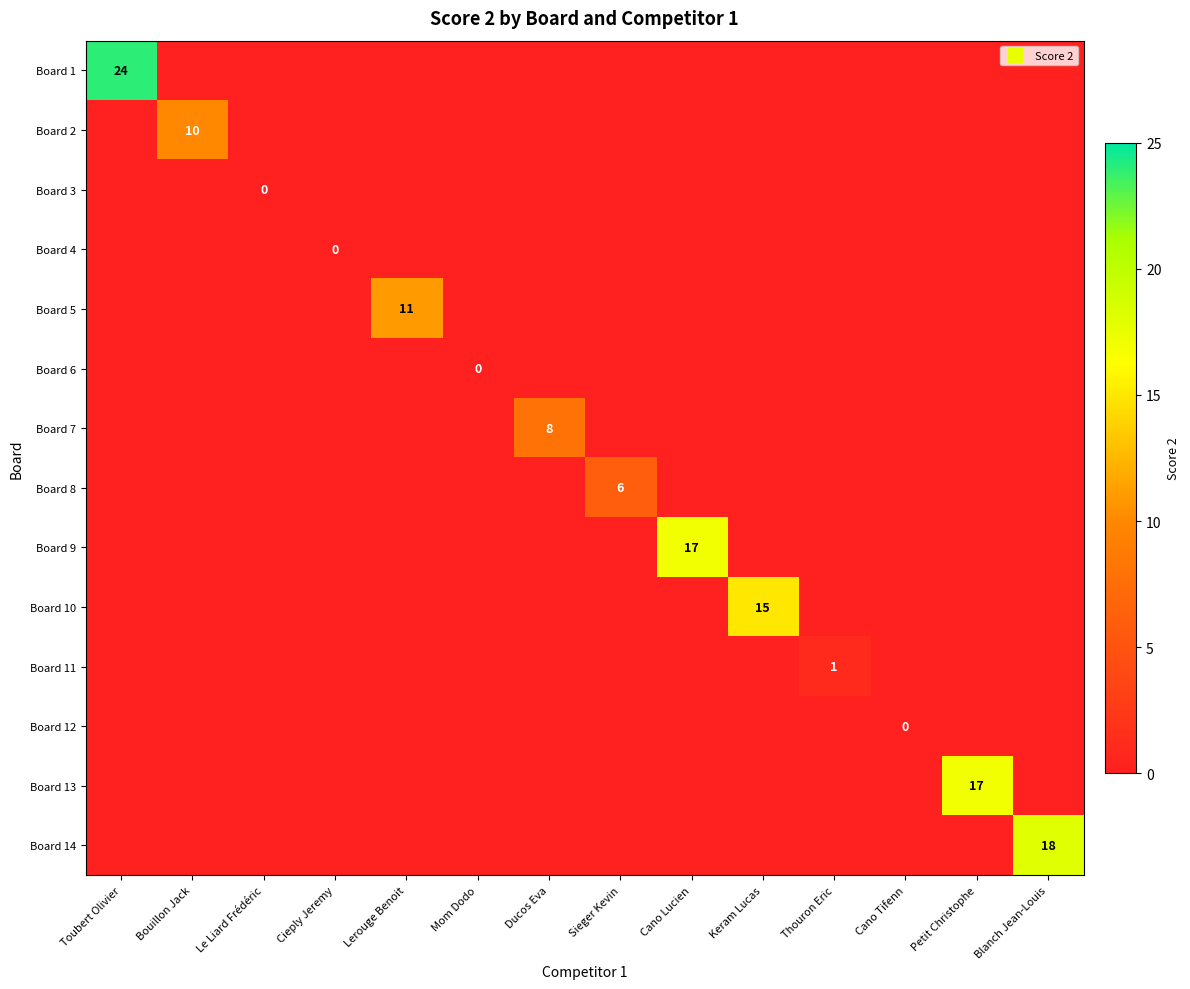

Which series changed the most between Le Liard Frédéric and Lerouge Benoit?

Board 5